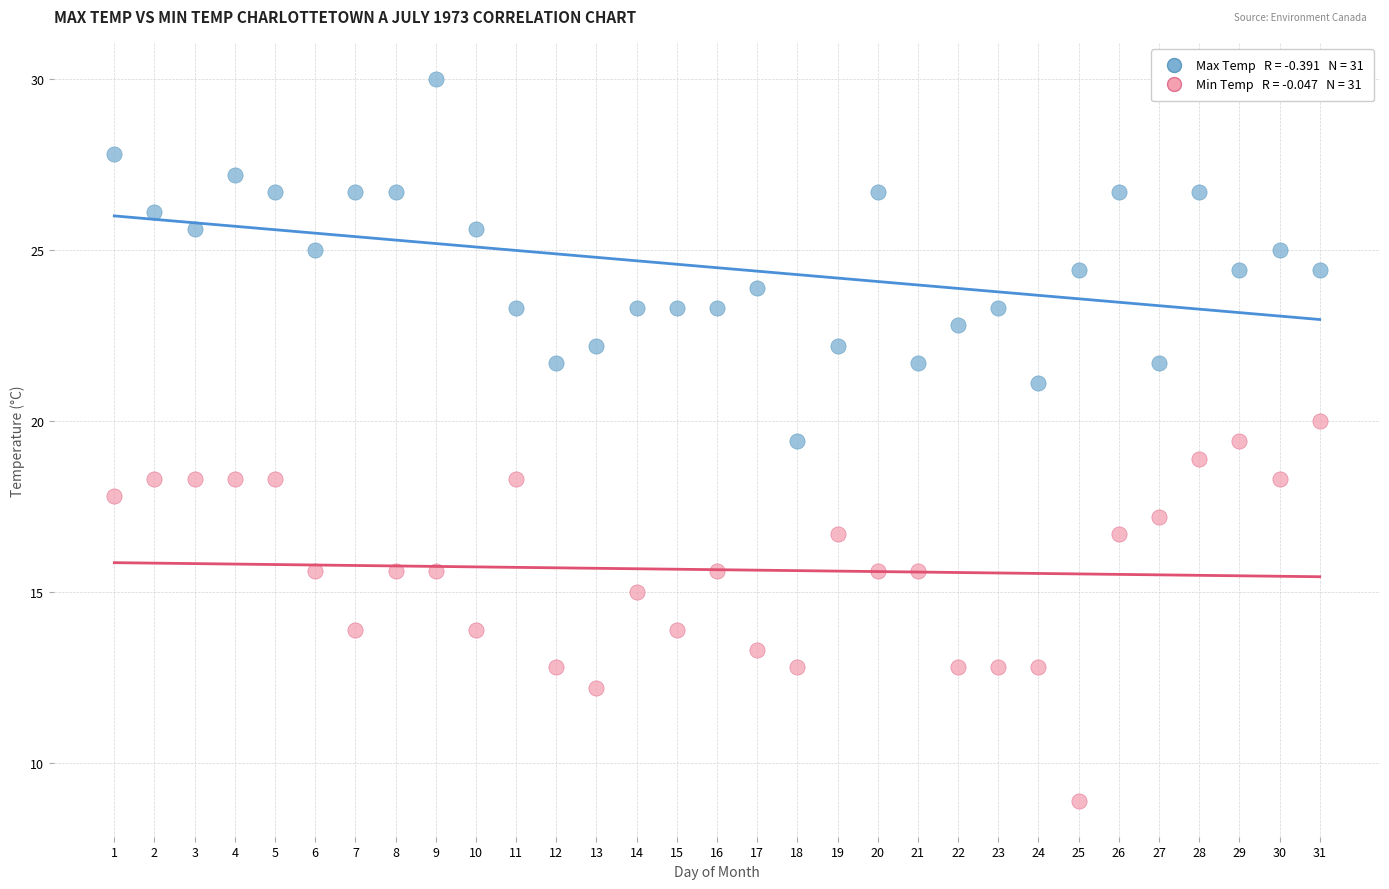

Across all data points, what is the range of X values (max minus min)?

30.0